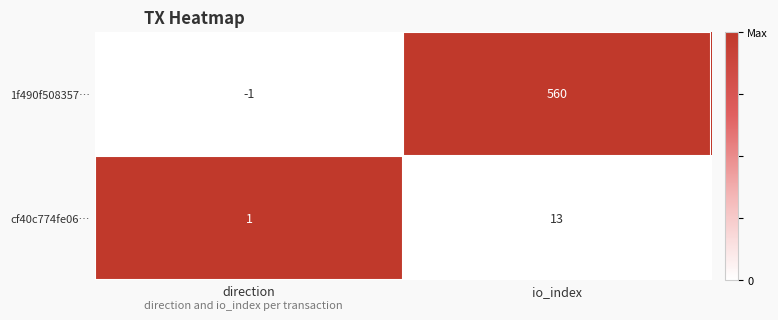

Is it true that 1f490f508357… equals -1 at direction?

True